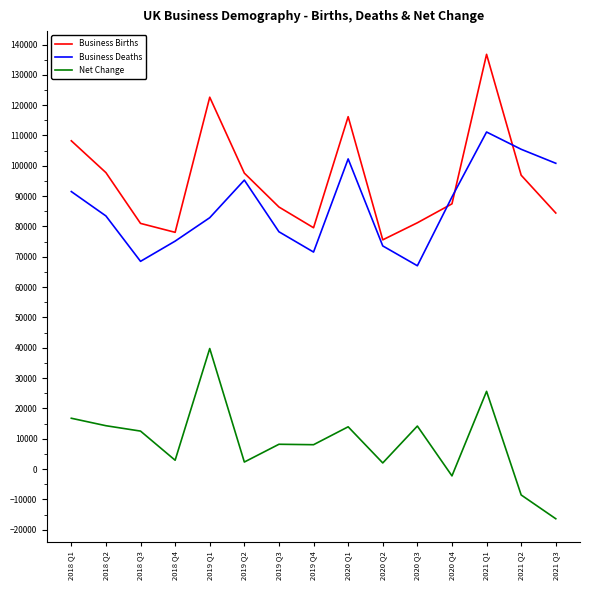

Where is the first local minimum for Net Change?

2018 Q4